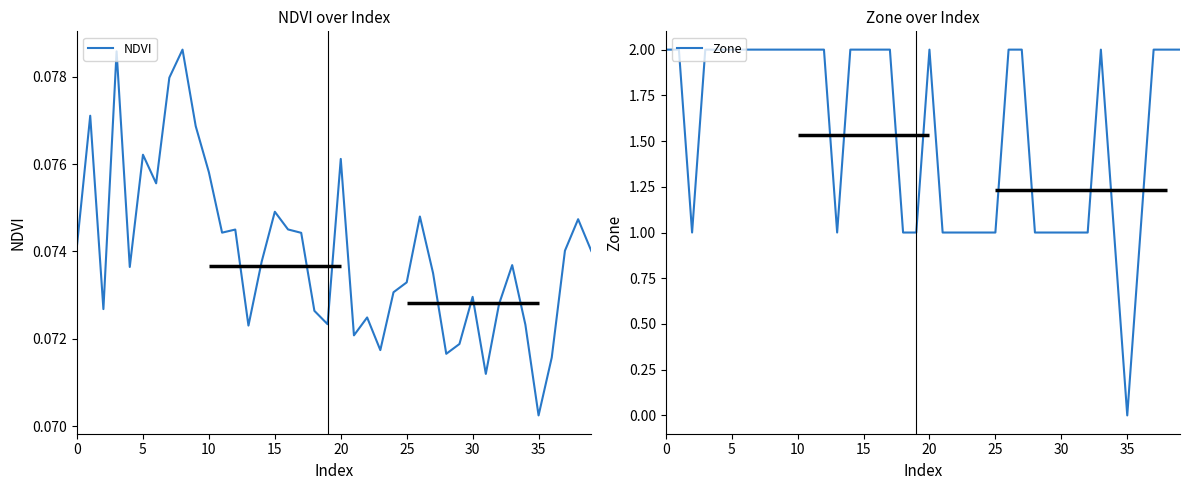

How many lines are shown in the chart?

2